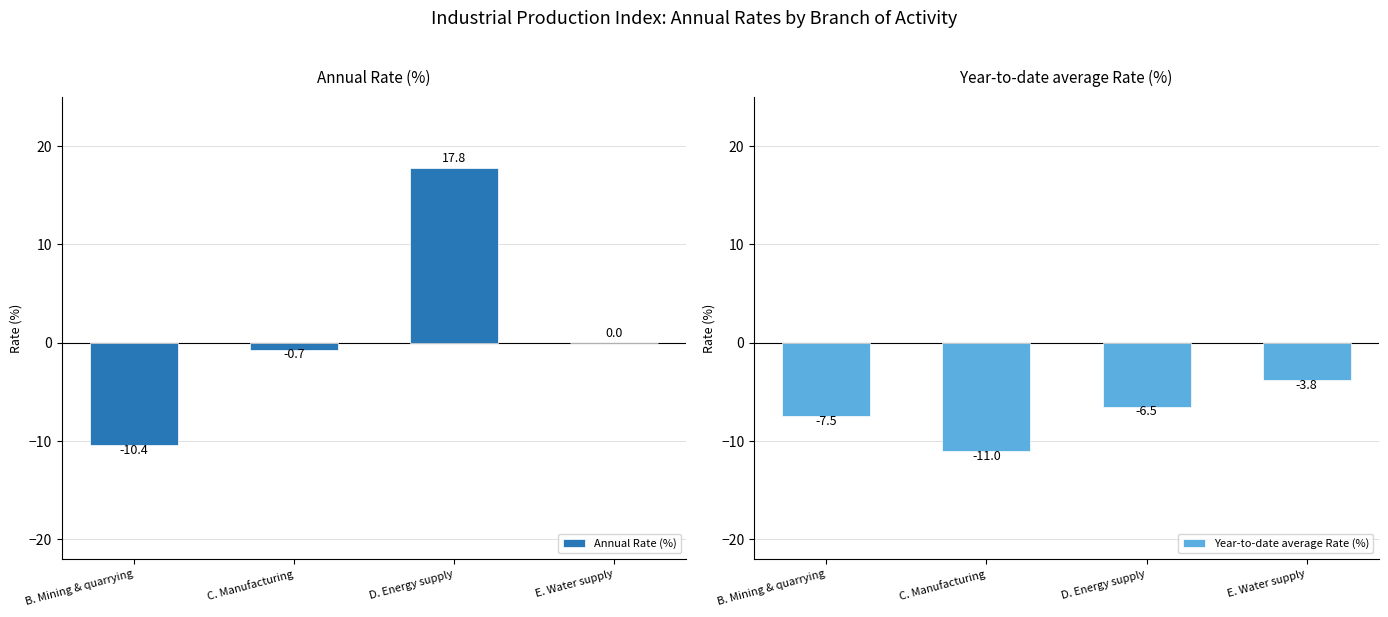

What is the highest value of the Annual Rate (%) series?

17.8